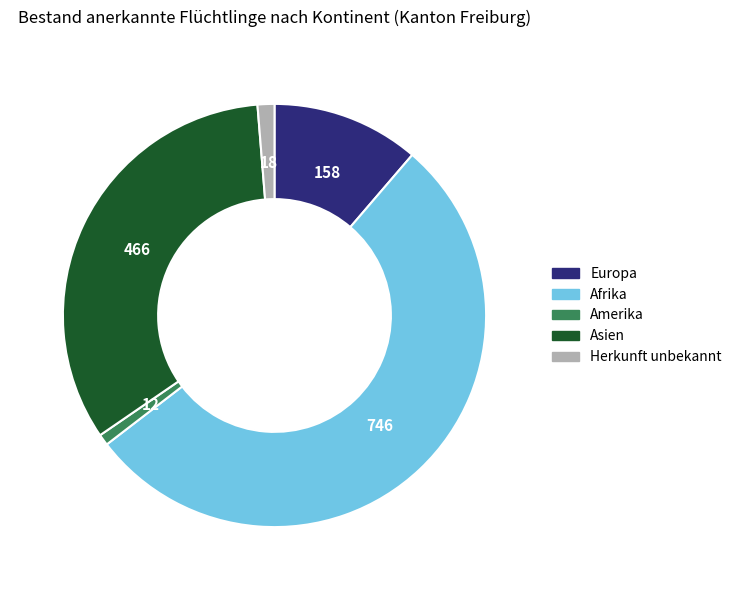

What is the majority slice?

Afrika